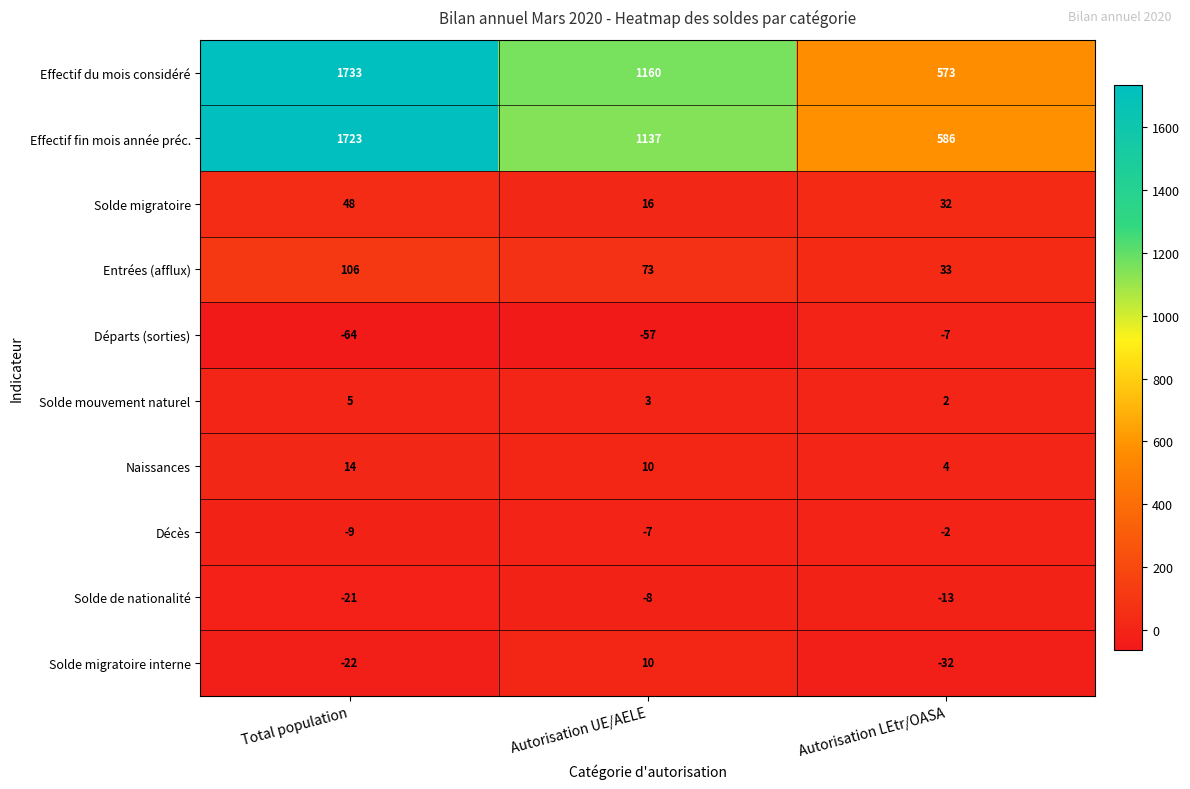

Rank the series at Autorisation LEtr/OASA from highest to lowest value.

Effectif fin mois année préc., Effectif du mois considéré, Entrées (afflux), Solde migratoire, Naissances, Solde mouvement naturel, Décès, Départs (sorties), Solde de nationalité, Solde migratoire interne